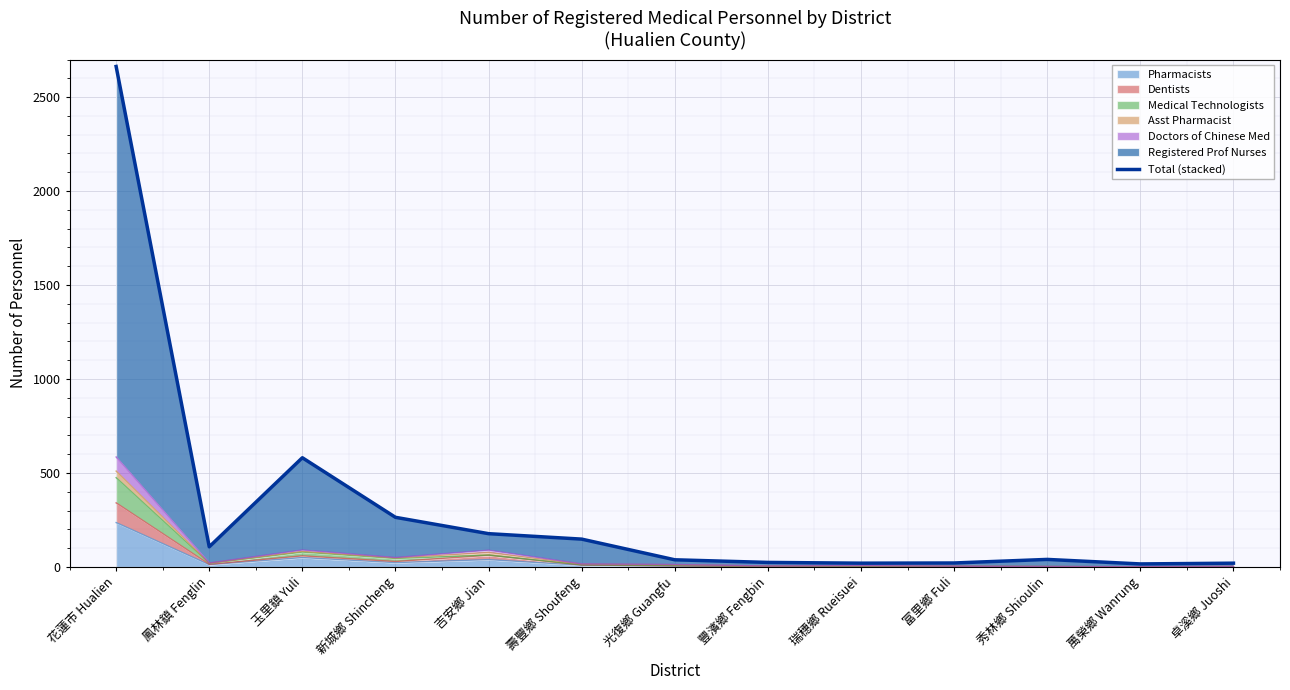

What is the difference between the maximum and minimum values?

2647